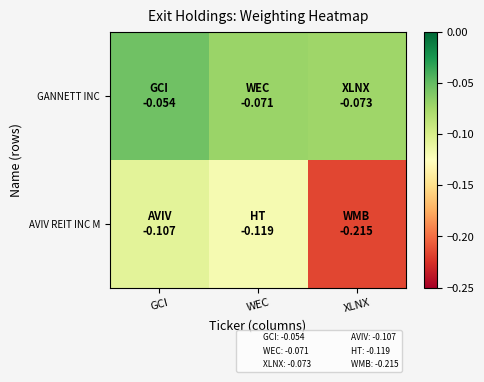

Reading right to left, list all the values displayed in this chart.

GANNETT INC: XLNX=-0.1	WEC=-0.1	GCI=-0.1
AVIV REIT INC M: XLNX=-0.2	WEC=-0.1	GCI=-0.1